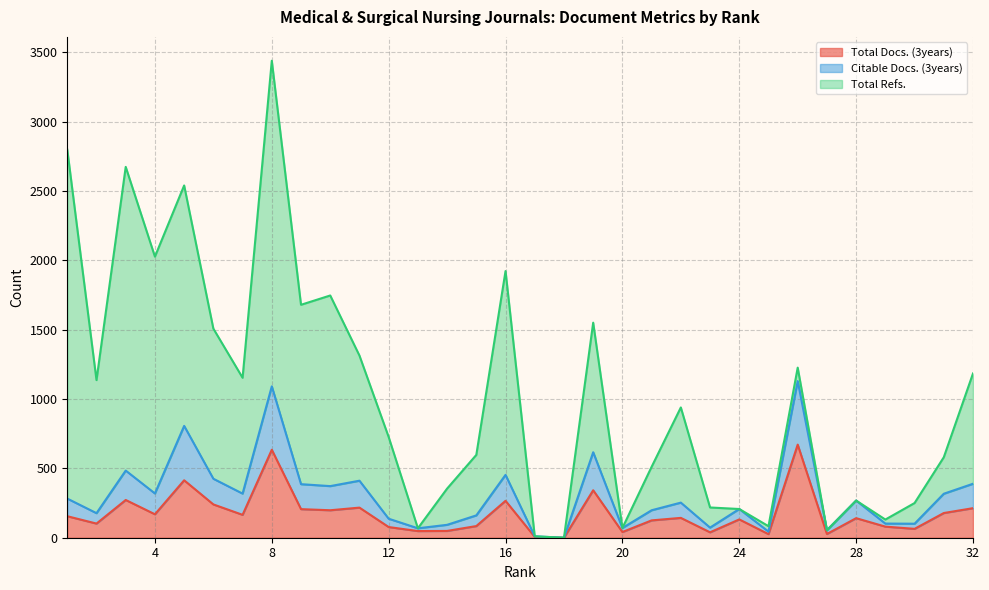

What is the average value of the Citable Docs. (3years) series?

307